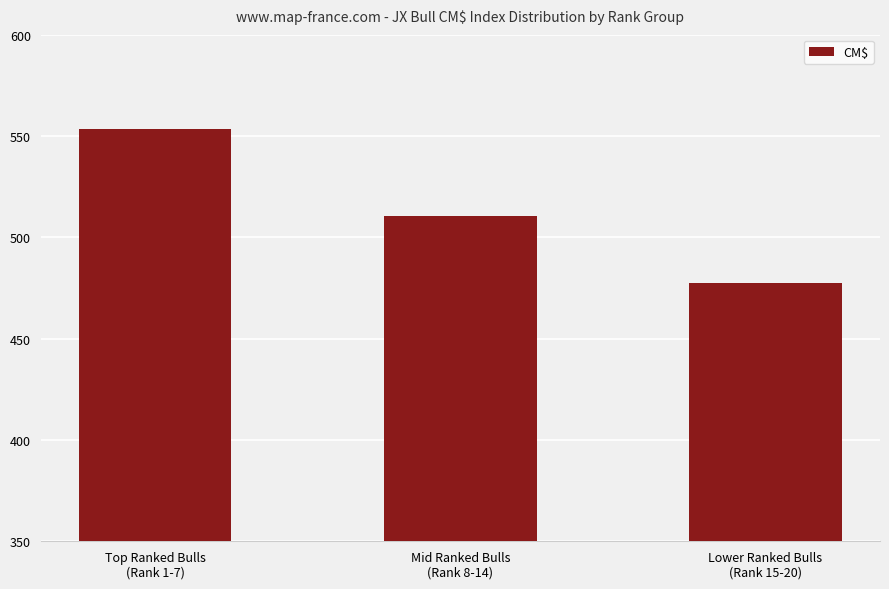

What is the difference between the values at Top Ranked Bulls
(Rank 1-7) and Mid Ranked Bulls
(Rank 8-14)?

43.0